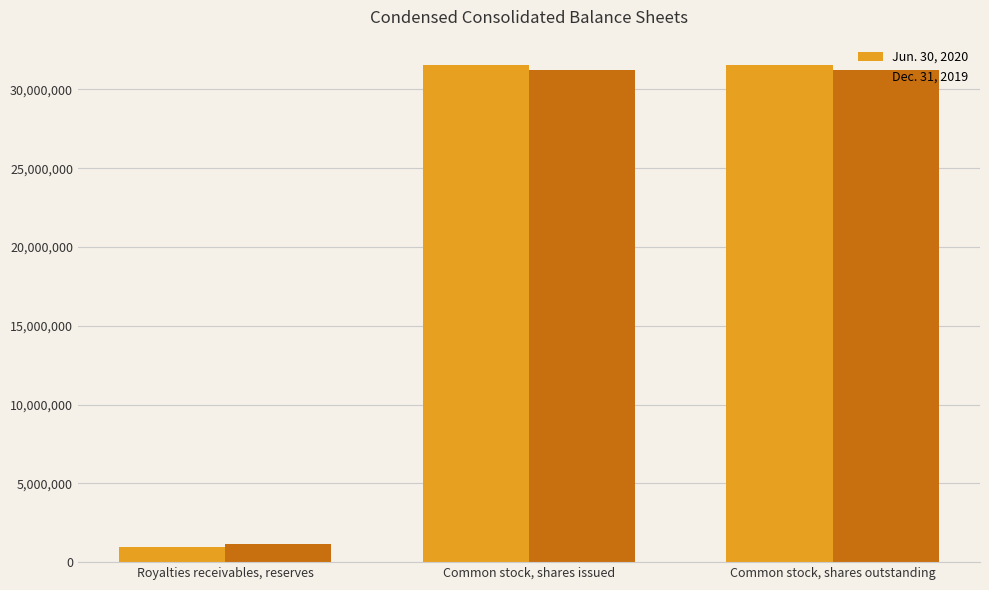

Between Royalties receivables, reserves and Common stock, shares outstanding, which series saw the biggest shift?

Jun. 30, 2020